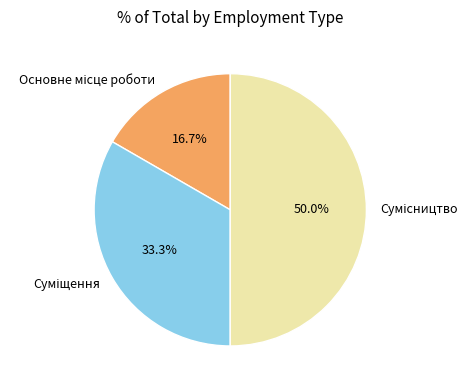

Which slice is the smallest?

Основне місце роботи